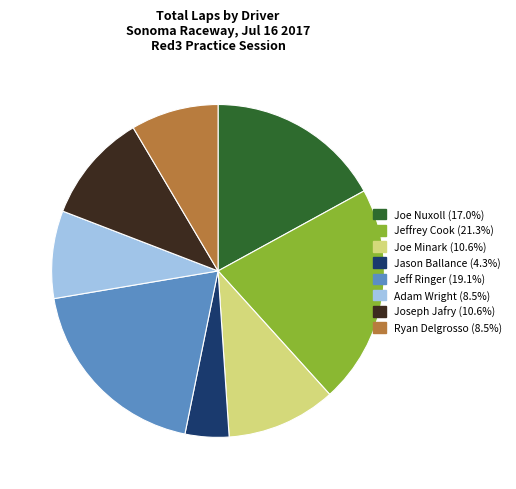

Is there any slice that represents more than half of the pie?

No